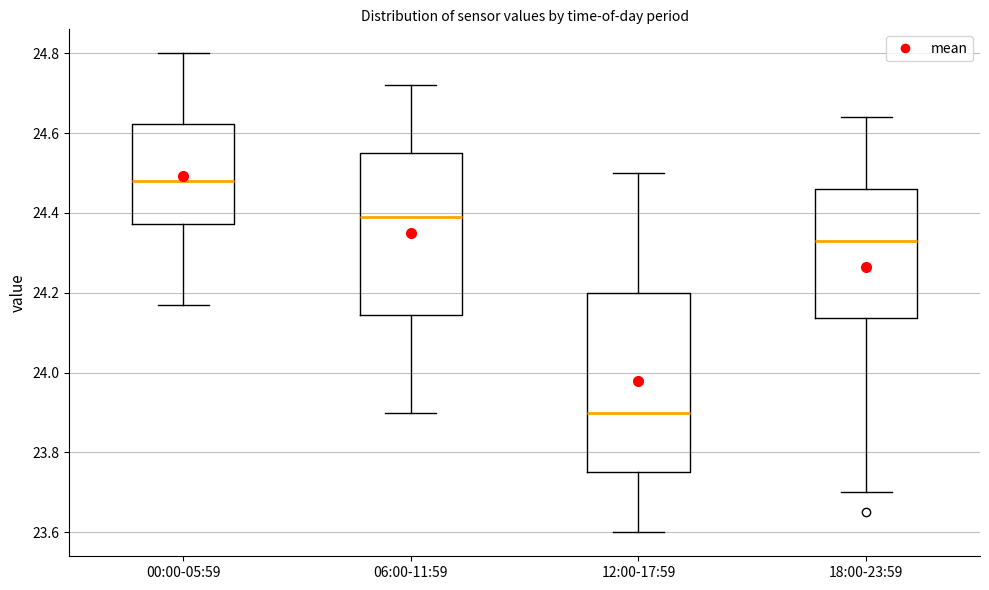

Where does the upper whisker of the box for 18:00-23:59 end on the y-axis? The values are not printed on the chart, so give them approximately, as read against the axis.

24.64